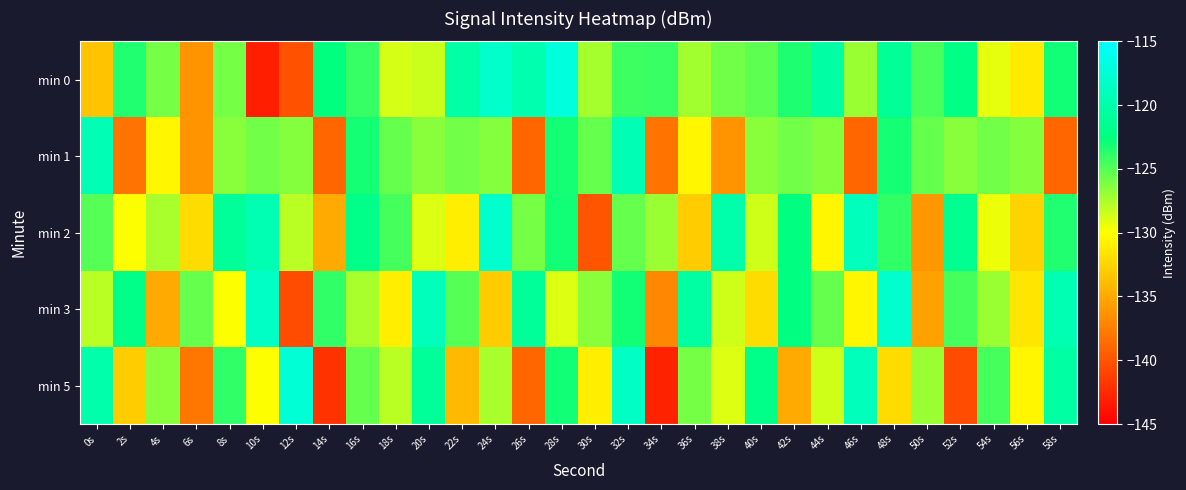

Which label corresponds to the largest value in the chart?

28s